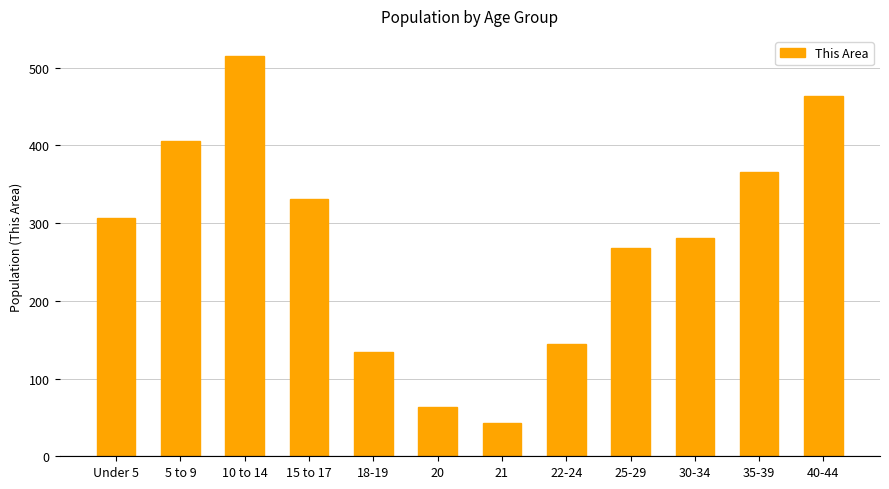

What is the ratio of the value at 40-44 to the value at 15 to 17?

1.4